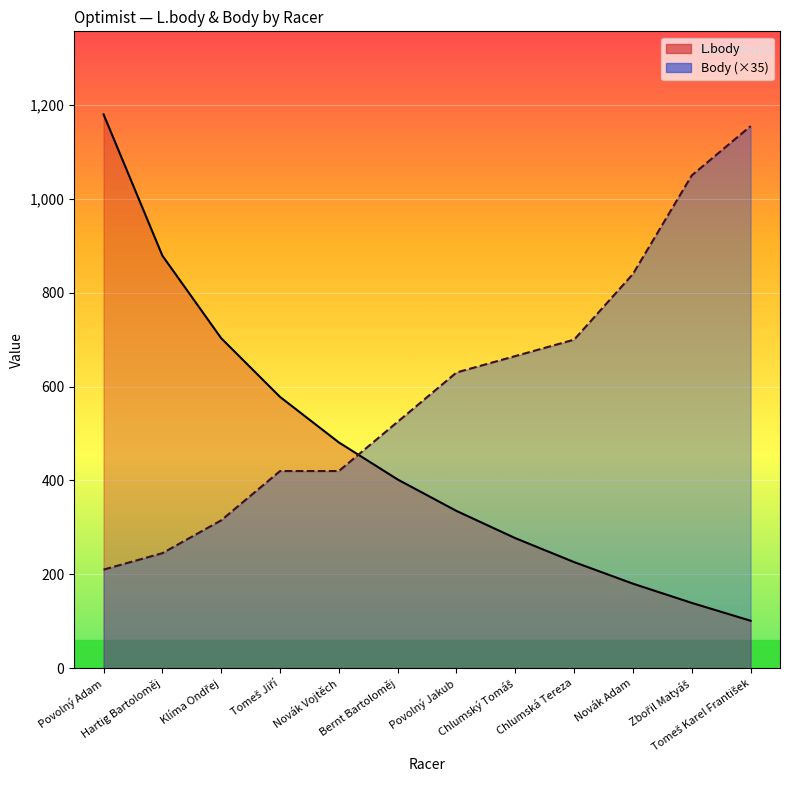

List the labels in order of L.body value, smallest first.

Tomeš Karel František, Zbořil Matyáš, Novák Adam, Chlumská Tereza, Chlumský Tomáš, Povolný Jakub, Bernt Bartoloměj, Novák Vojtěch, Tomeš Jiří, Klíma Ondřej, Hartig Bartoloměj, Povolný Adam